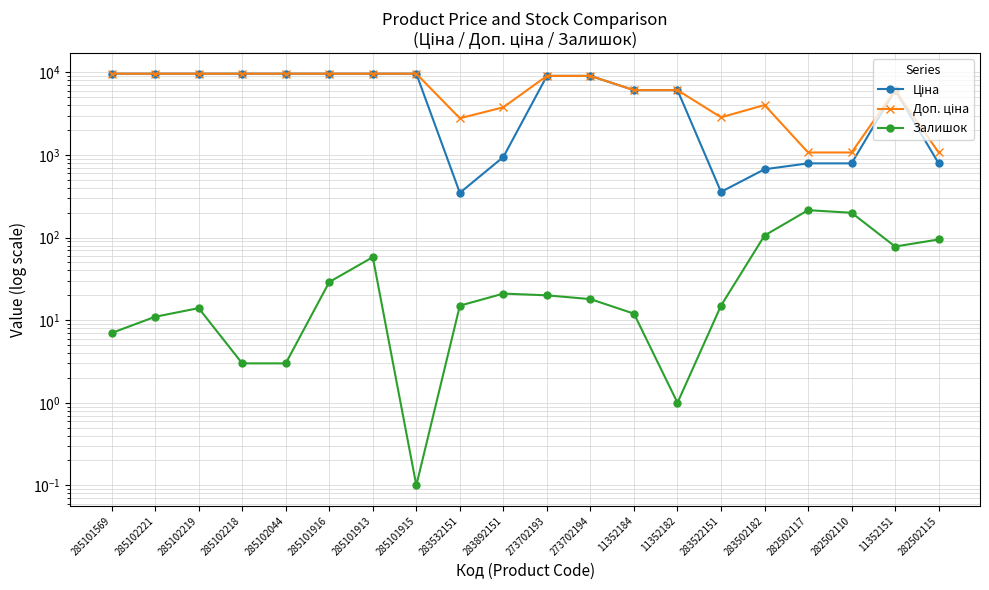

What are all the series names shown in the legend?

Ціна, Доп. ціна, Залишок